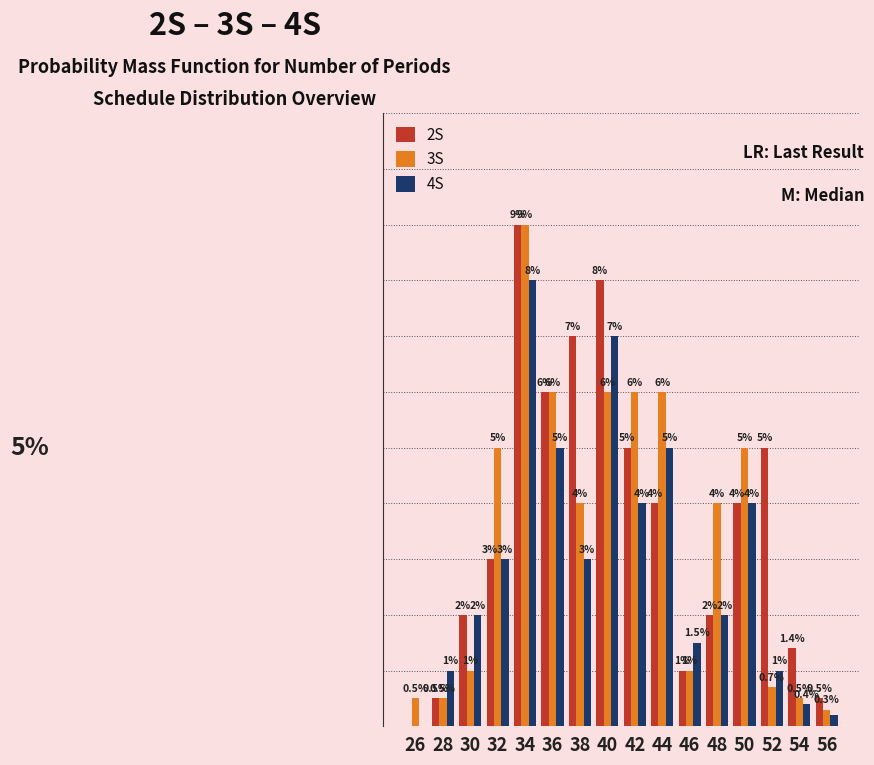

Are the bars grouped side by side (vs. stacked)?

Yes